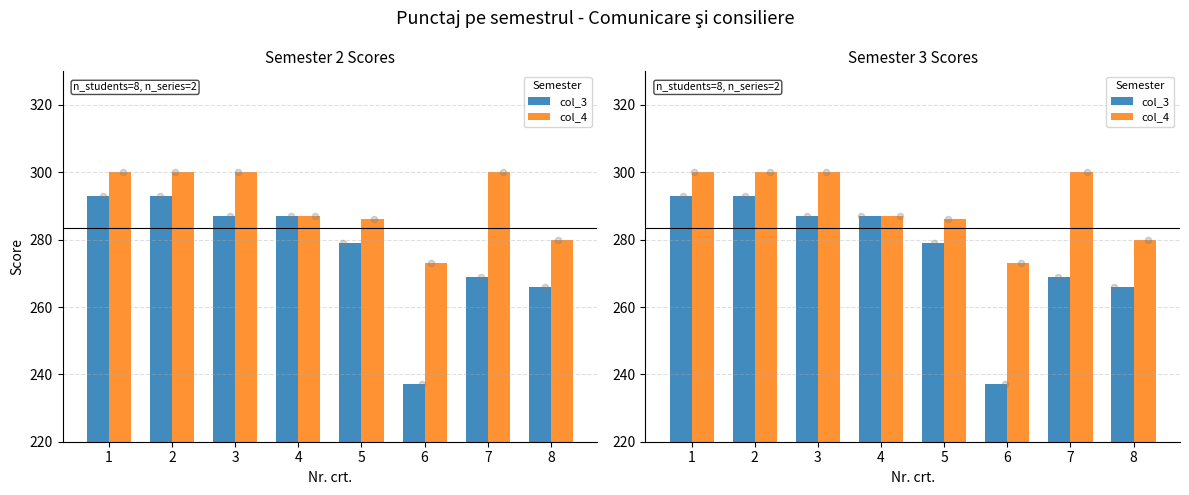

What is the total value across all series at 7?

569